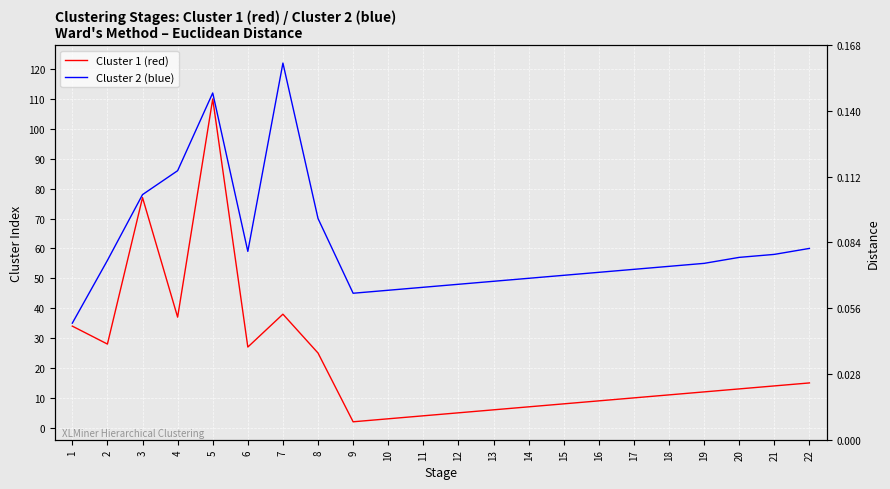

The value of Cluster 1 (red) at 22 is 15. True or false?

True